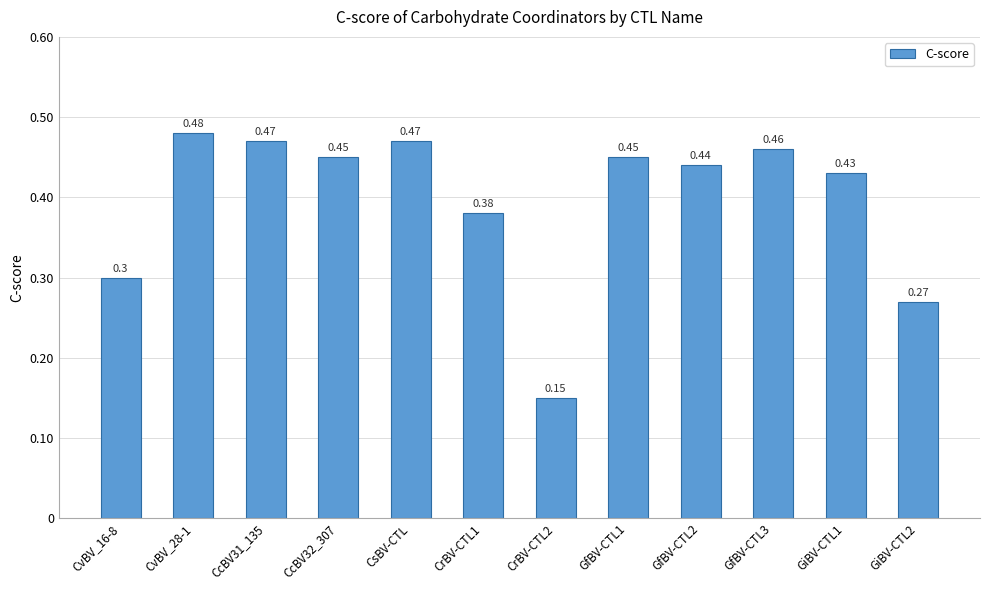

Between CrBV-CTL2 and GiBV-CTL1, which is larger?

GiBV-CTL1